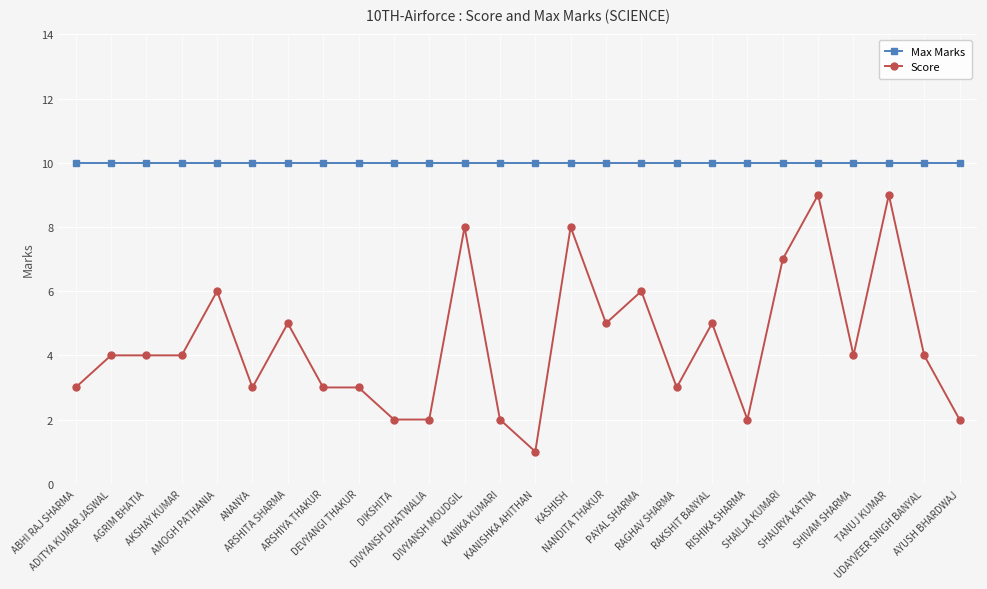

What are all the series names shown in the legend?

Max Marks, Score